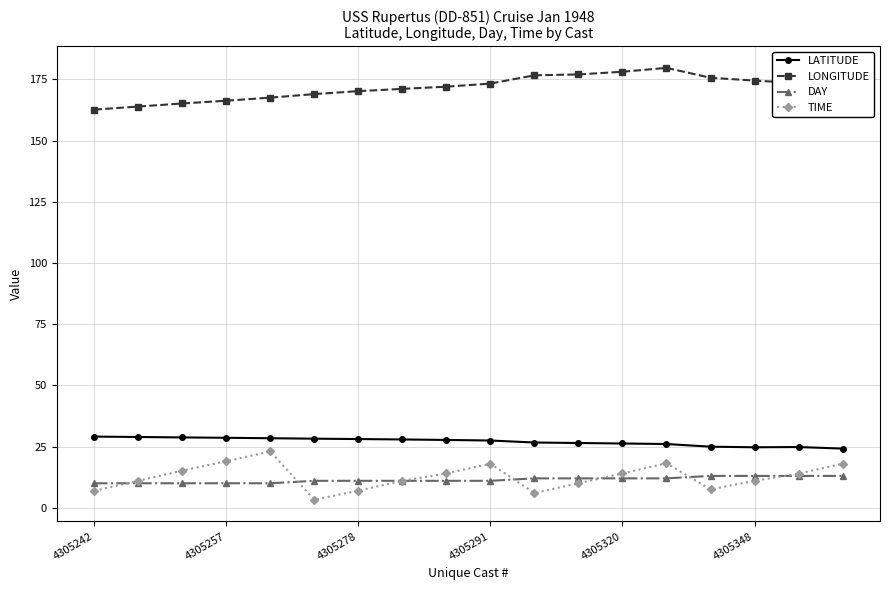

True or false: LONGITUDE and LATITUDE cross at least once.

False